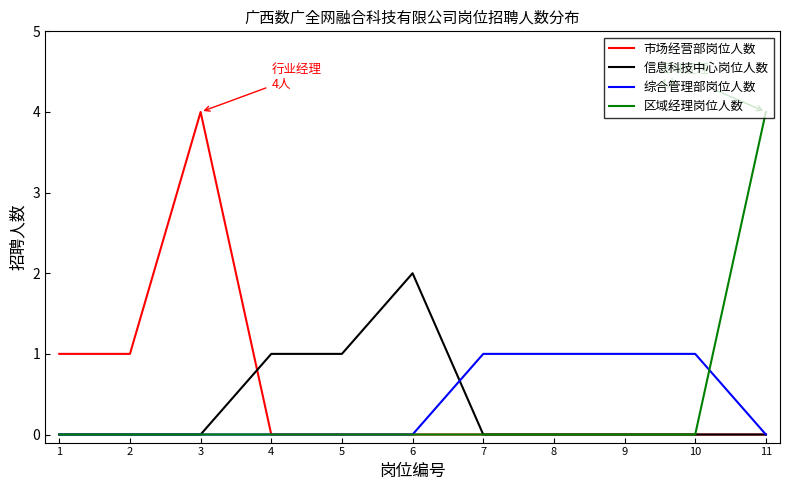

What is the spread (max minus min) of values at 11?

4